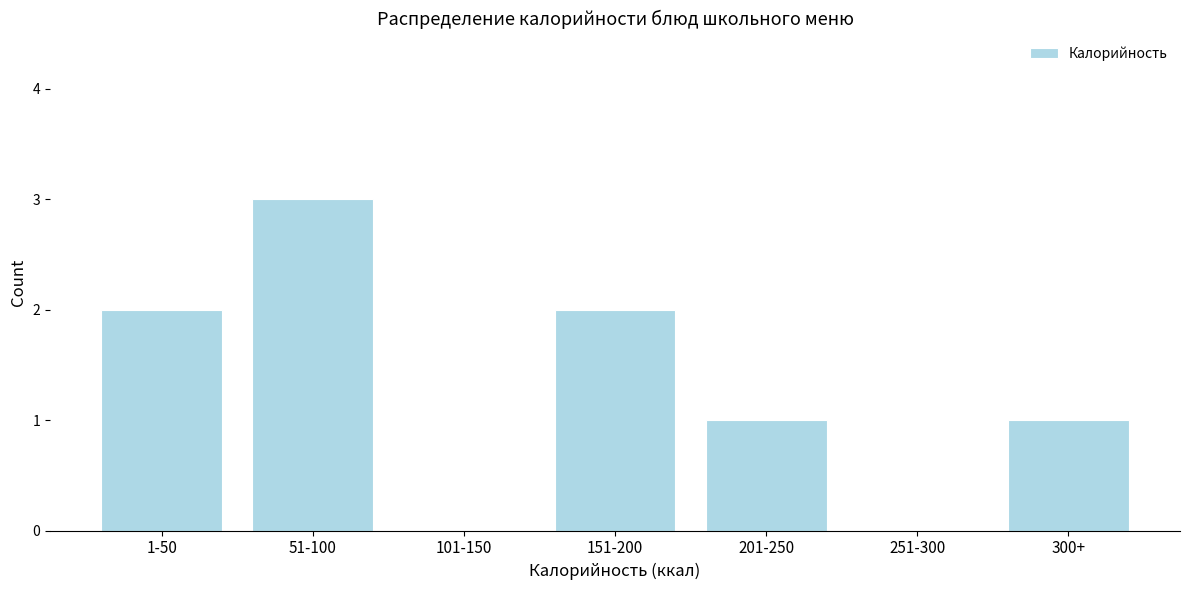

Reading left to right, extract all data points from this chart.

1-50=2	51-100=3	101-150=0	151-200=2	201-250=1	251-300=0	300+=1